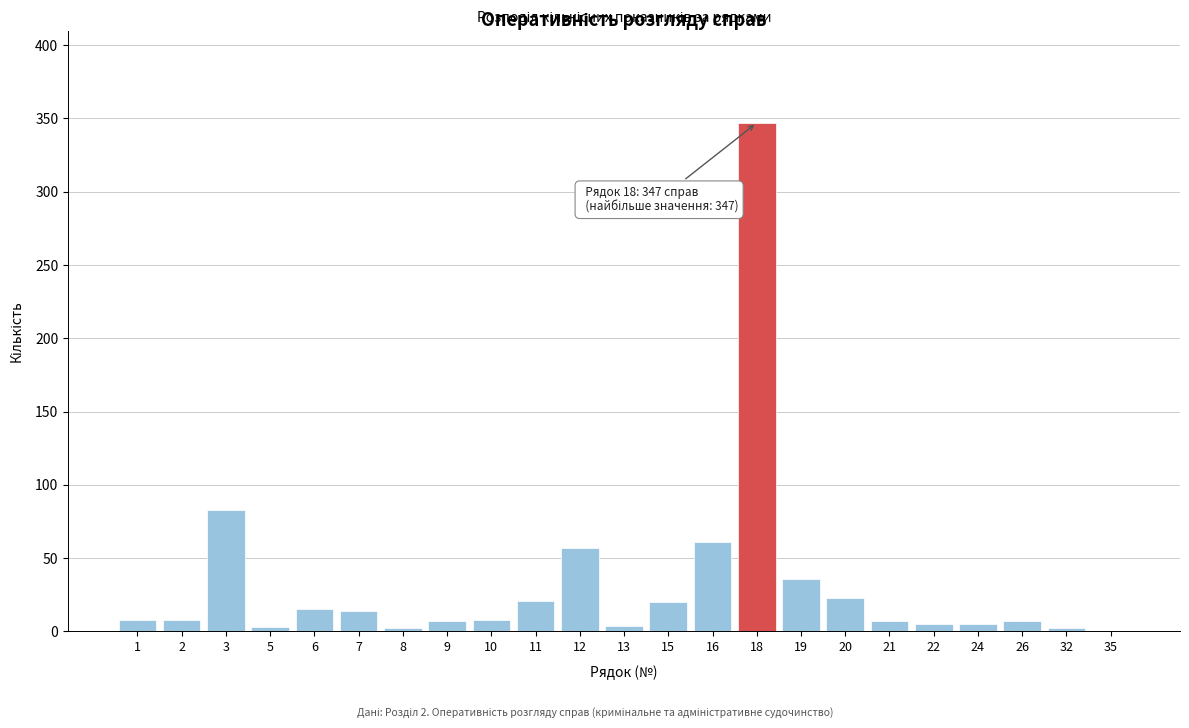

The chart shows a value of 63 at 19. True or false?

False